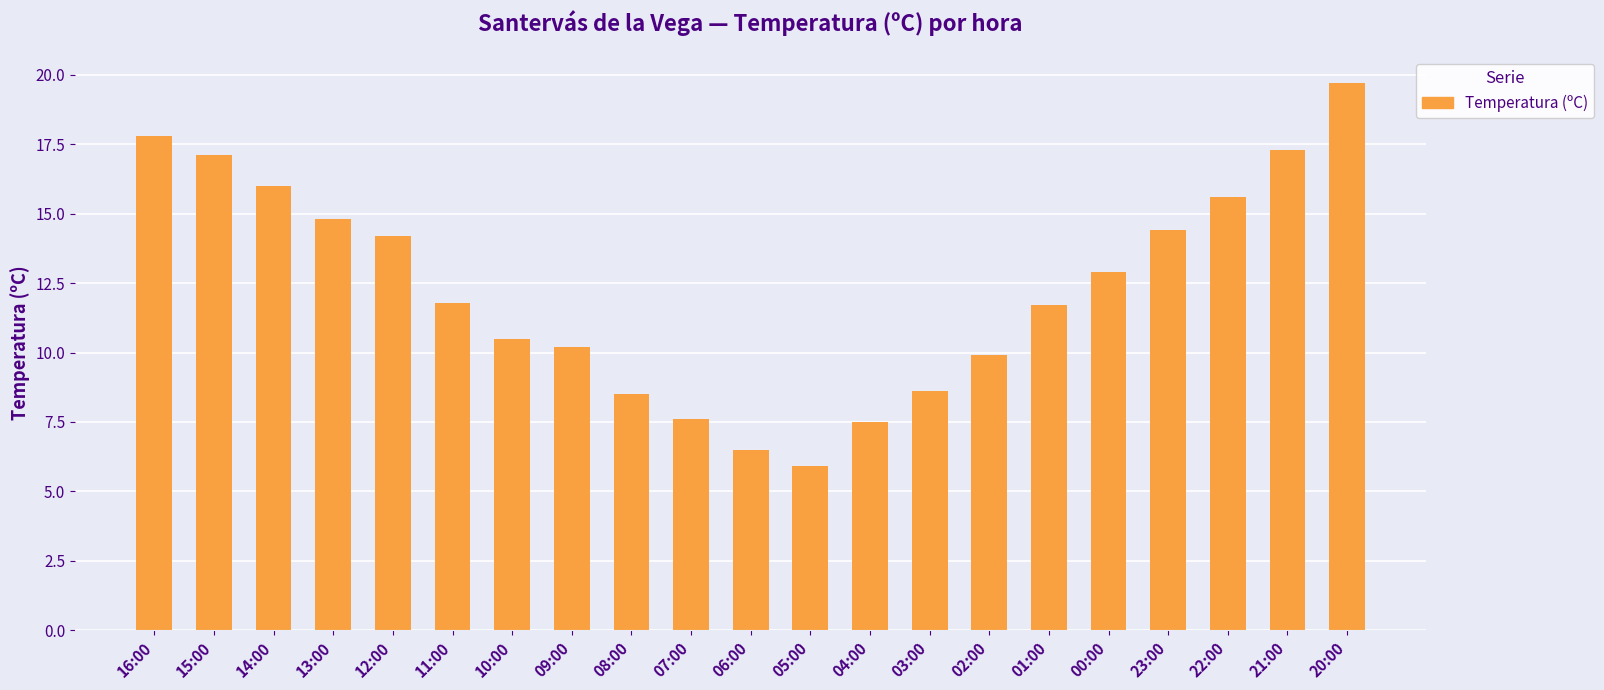

Where does the data first go above 11?

16:00